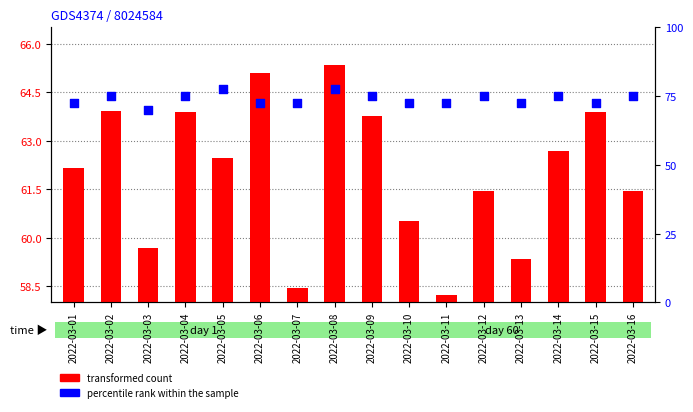

Which series has the widest spread of Y values?

percentile rank within the sample